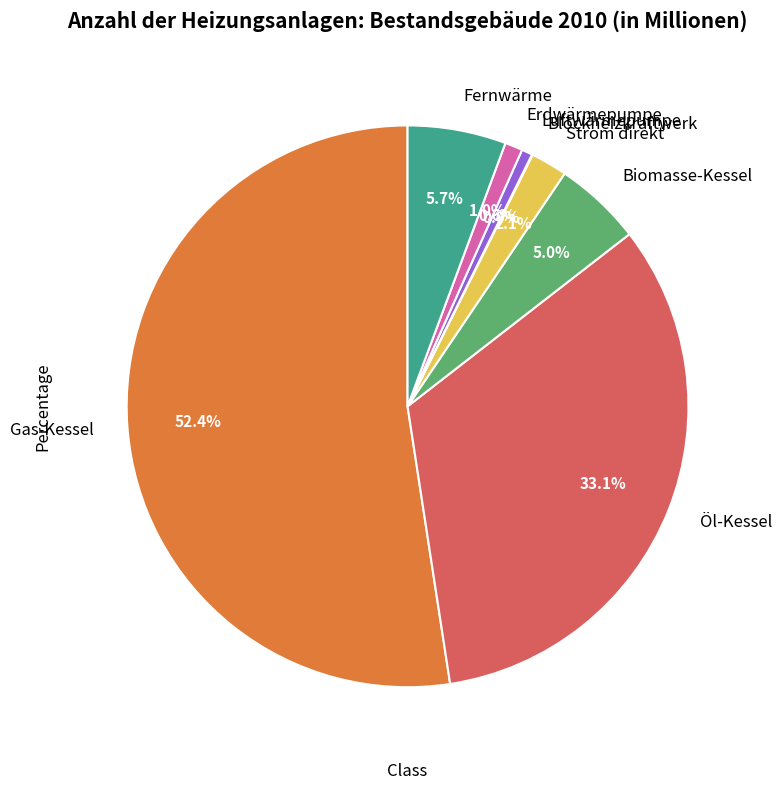

Does Erdwärmepumpe account for over 50% of the chart?

No